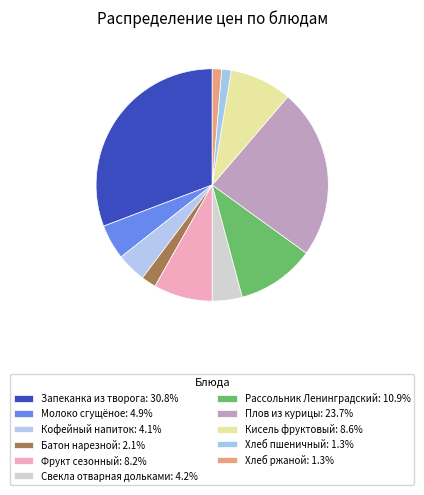

What percentage is the Молоко сгущёное slice, to the nearest percent?

5%